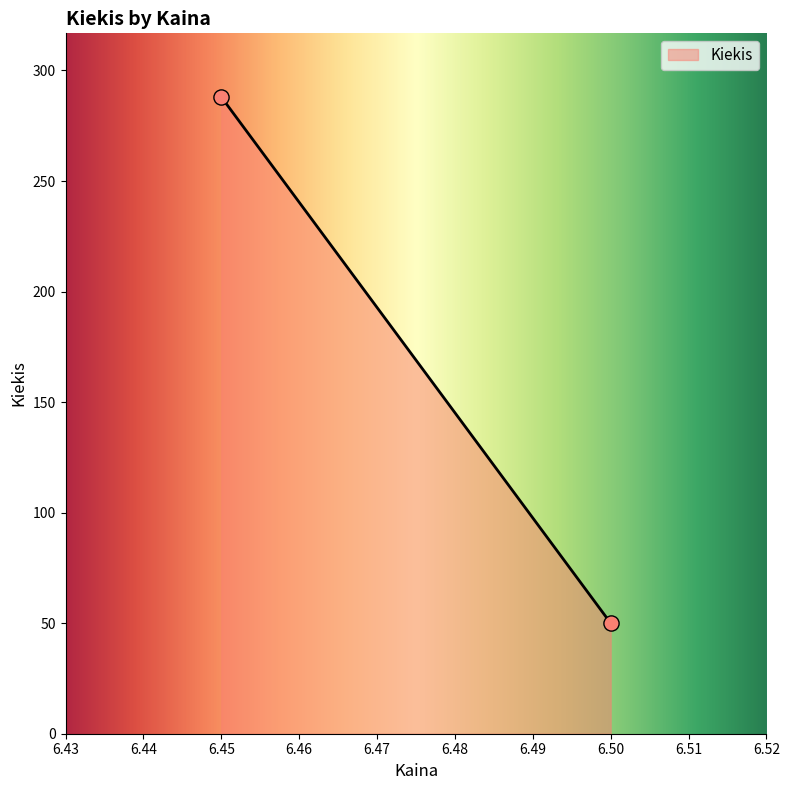

What is the average Y value?

169